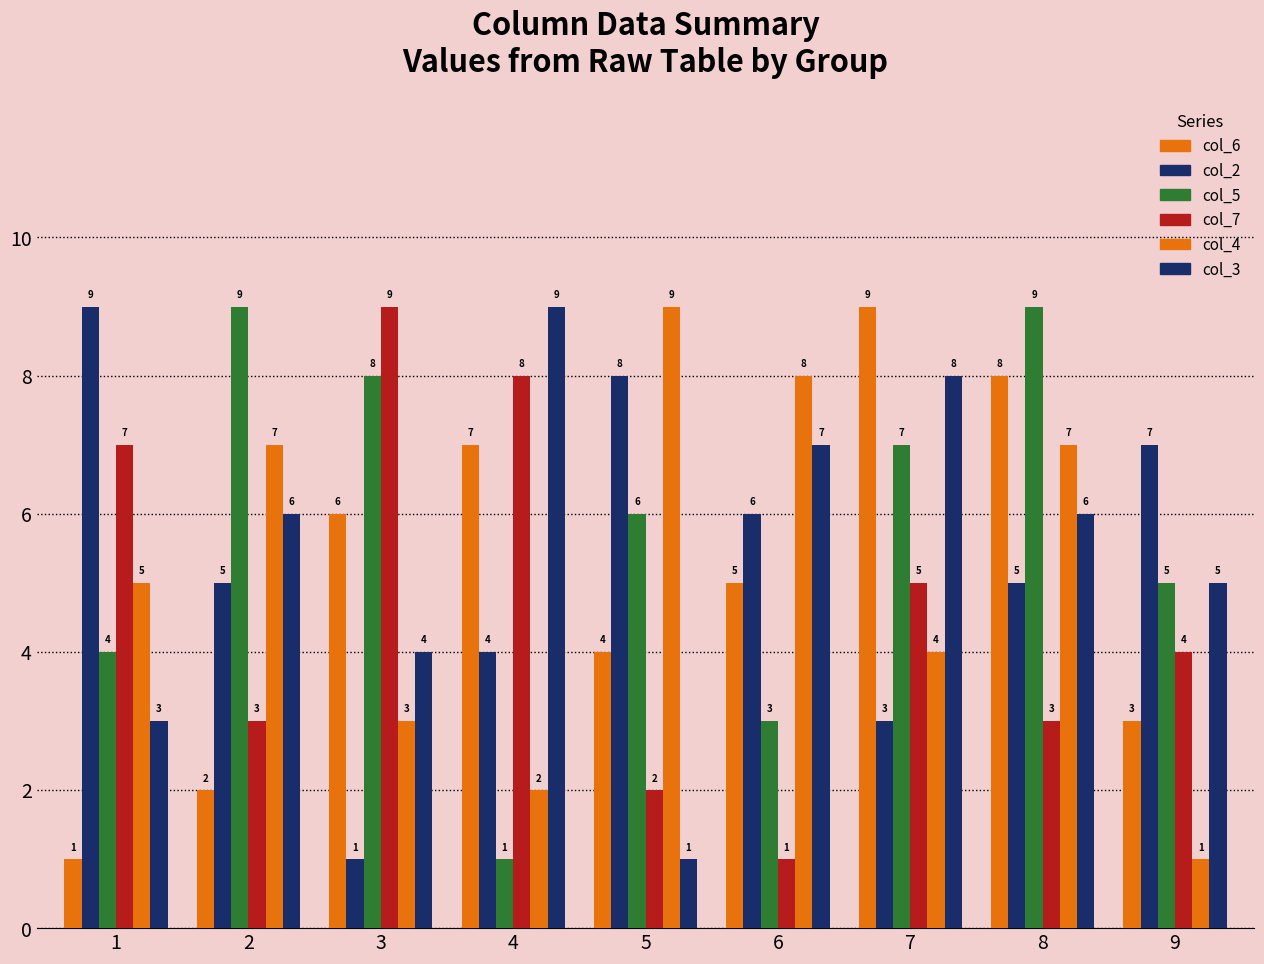

What is the difference between the maximum and minimum values in the col_2 series?

8